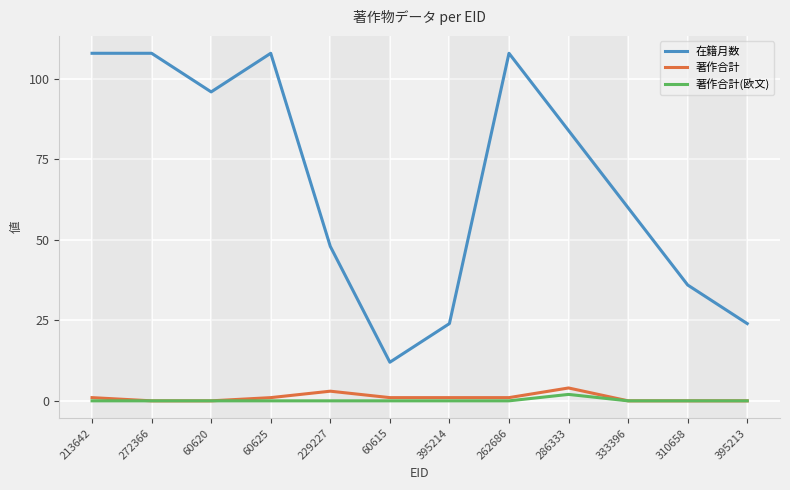

At how many categories does at least one series exceed 19?

11